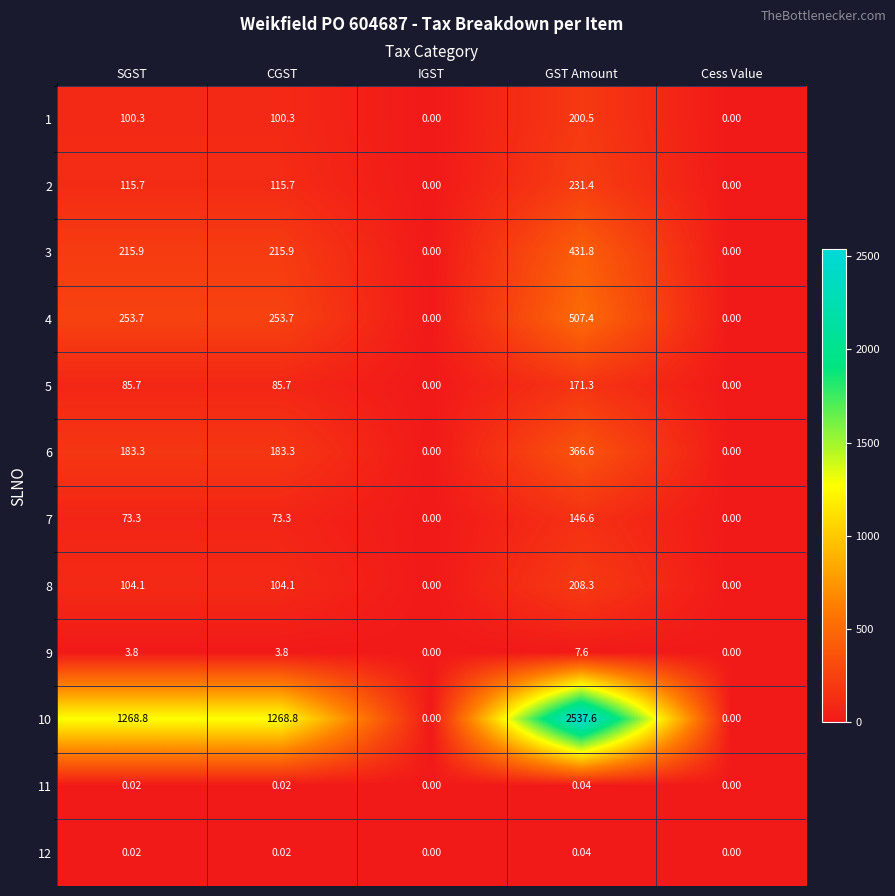

At which category is the sum across all series the highest?

GST Amount